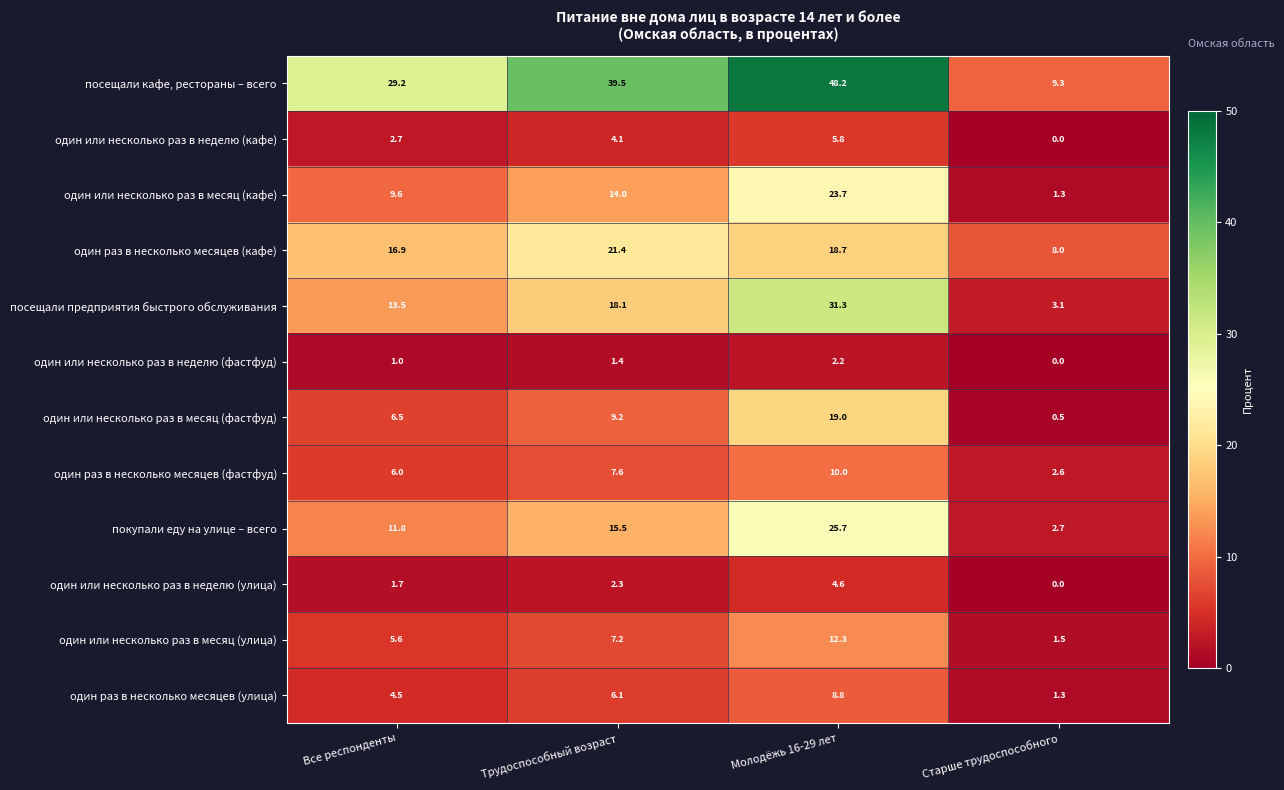

What is the difference between the second highest and second lowest values in the один раз в несколько месяцев (кафе) series?

1.8